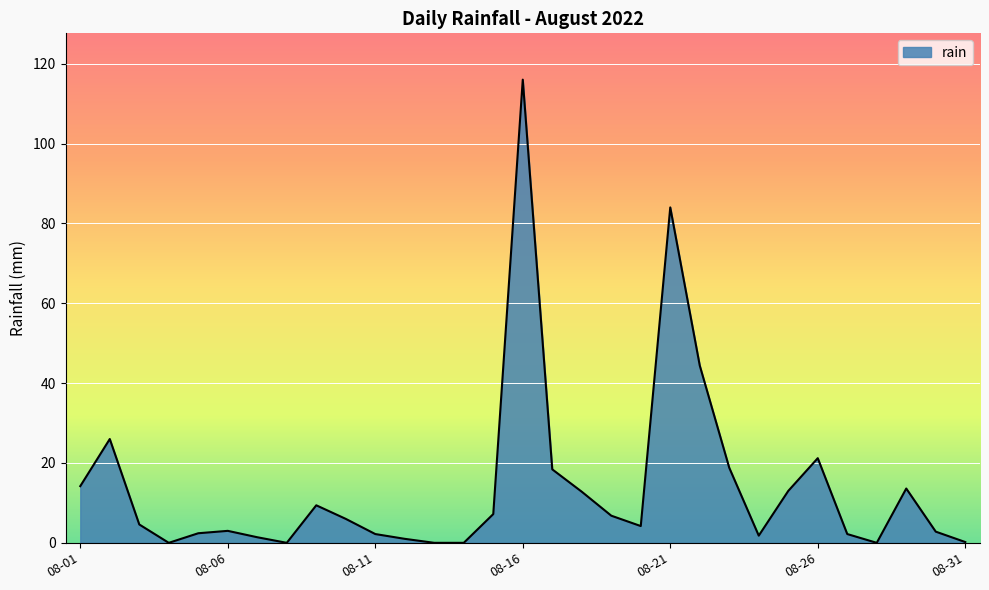

What is the difference between the maximum and minimum values?

116.0